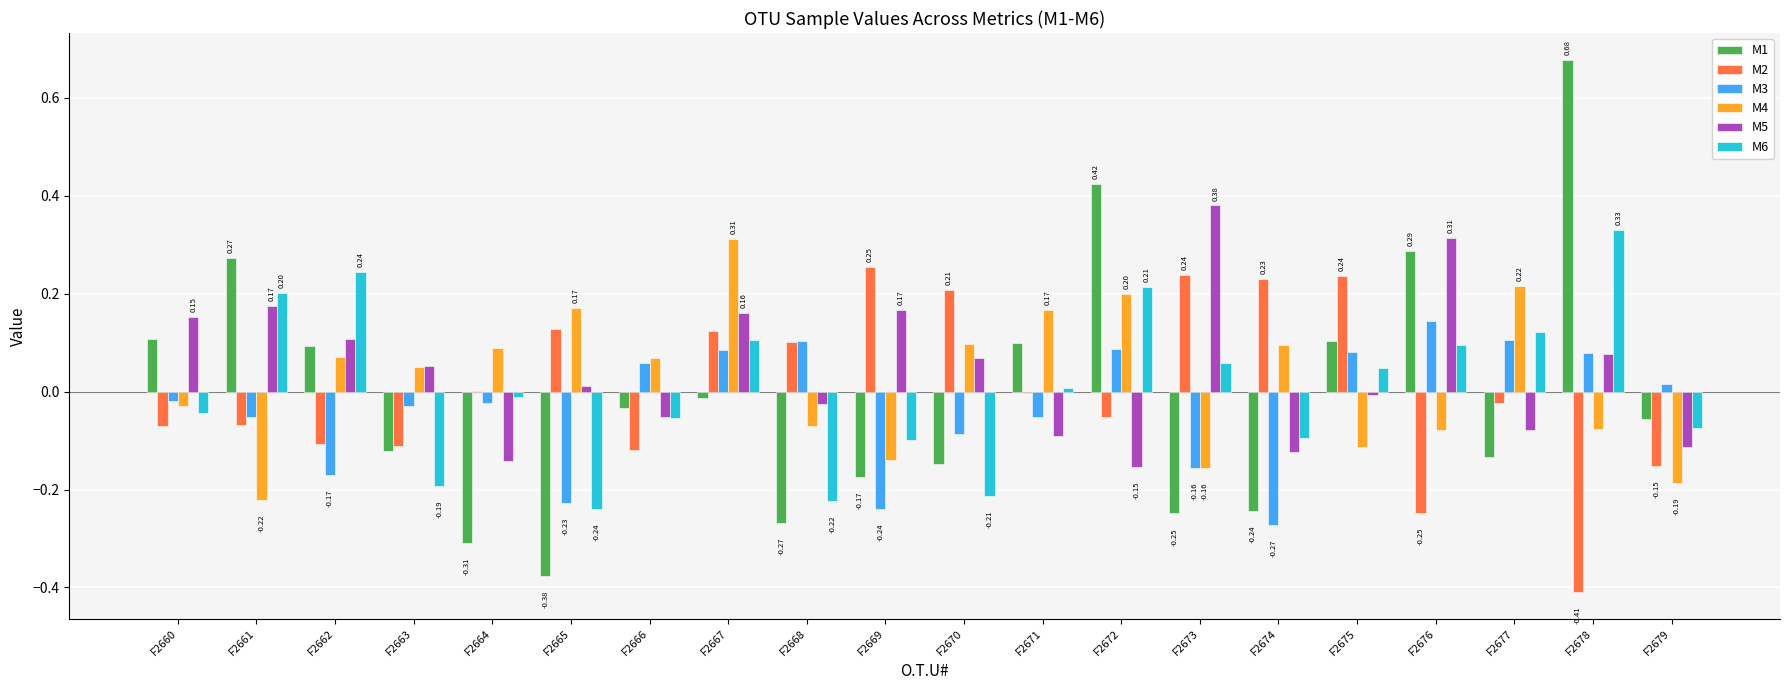

What is the minimum value for M1?

-0.4